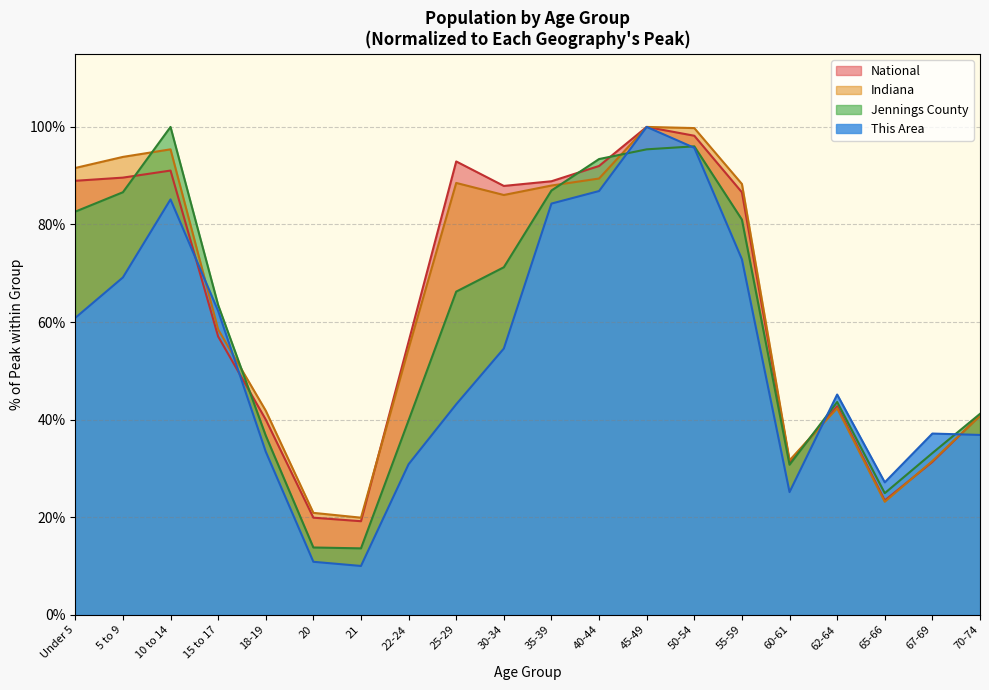

What position from the left is 25-29?

9